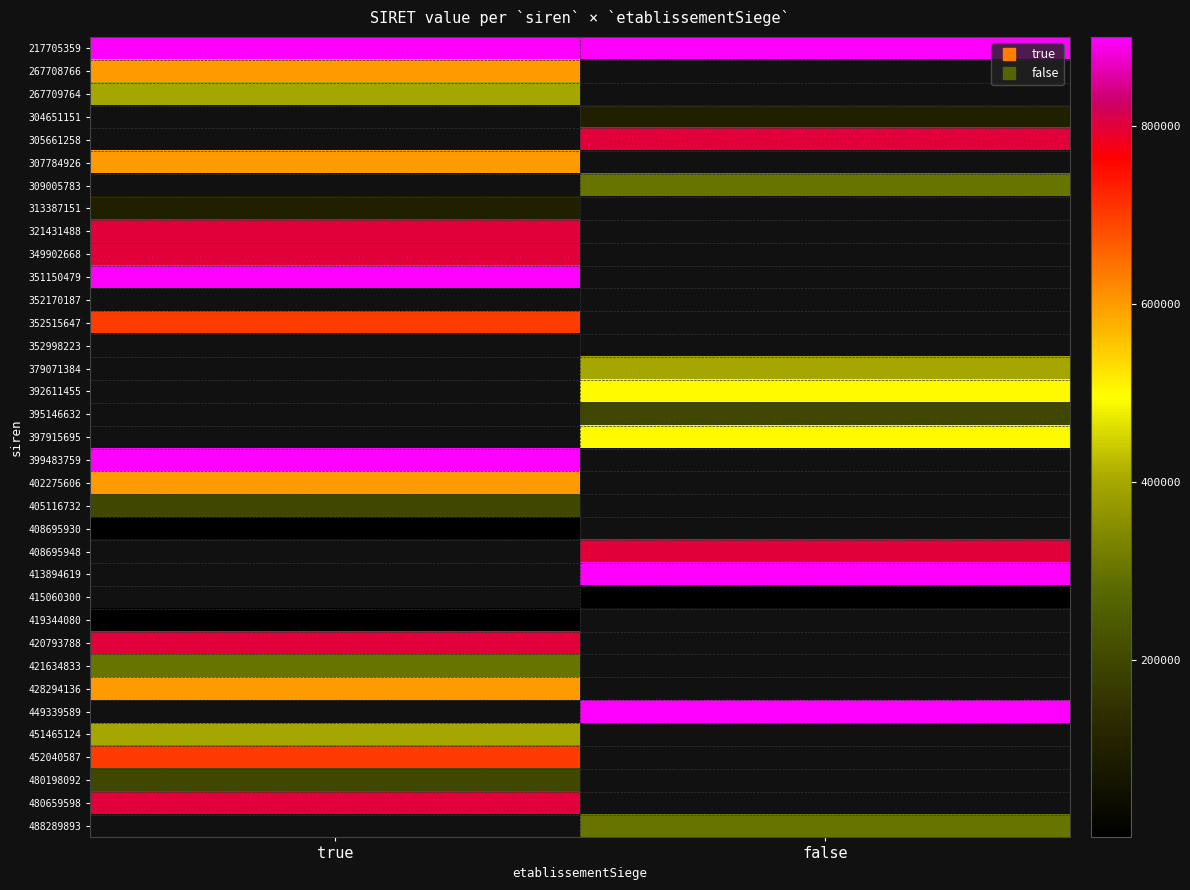

At which category does the chart reach its minimum across all series?

true